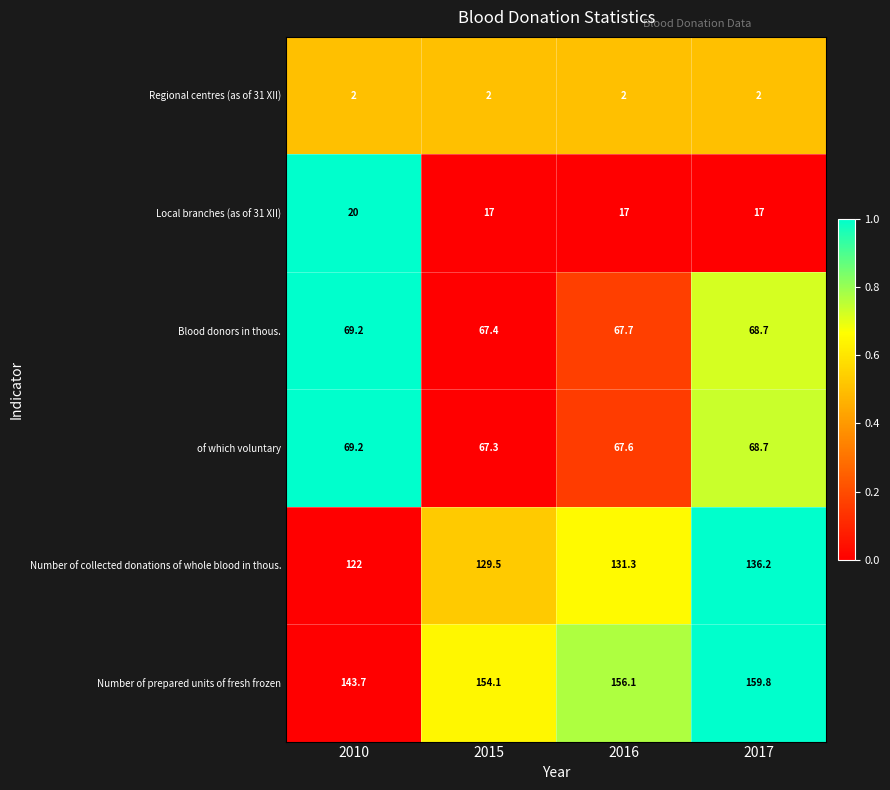

True or false: of which voluntary has a value of 45.2 at 2016.

False